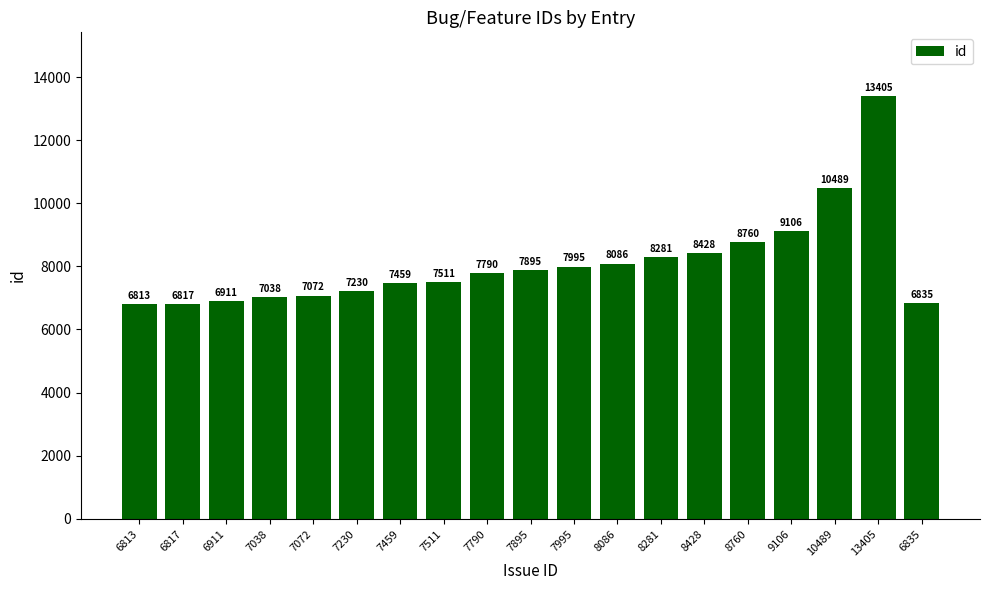

True or false: the data shows 7790 at 7790.

True